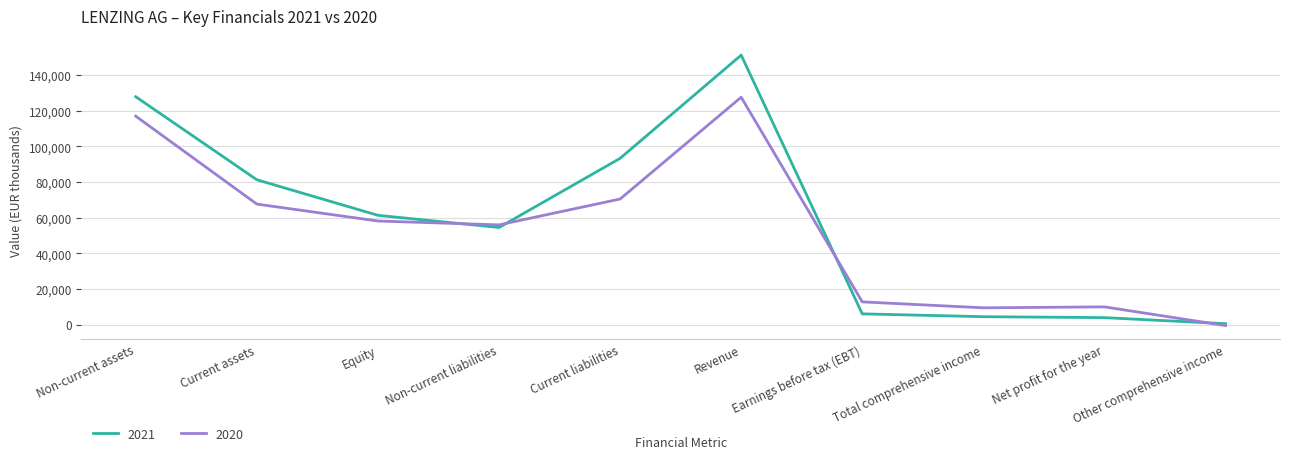

Is it true that 2020 equals 70474 at Current liabilities?

True